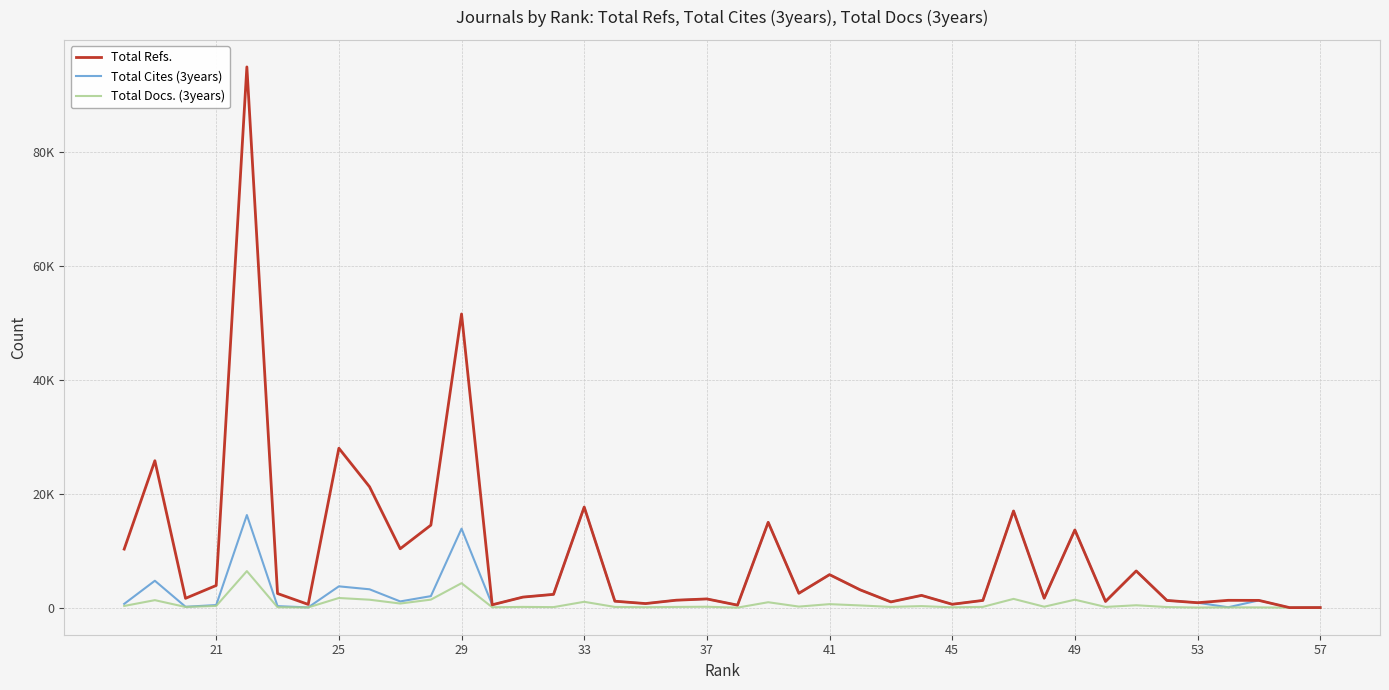

How many data points in Total Refs. are less than 2156?

20